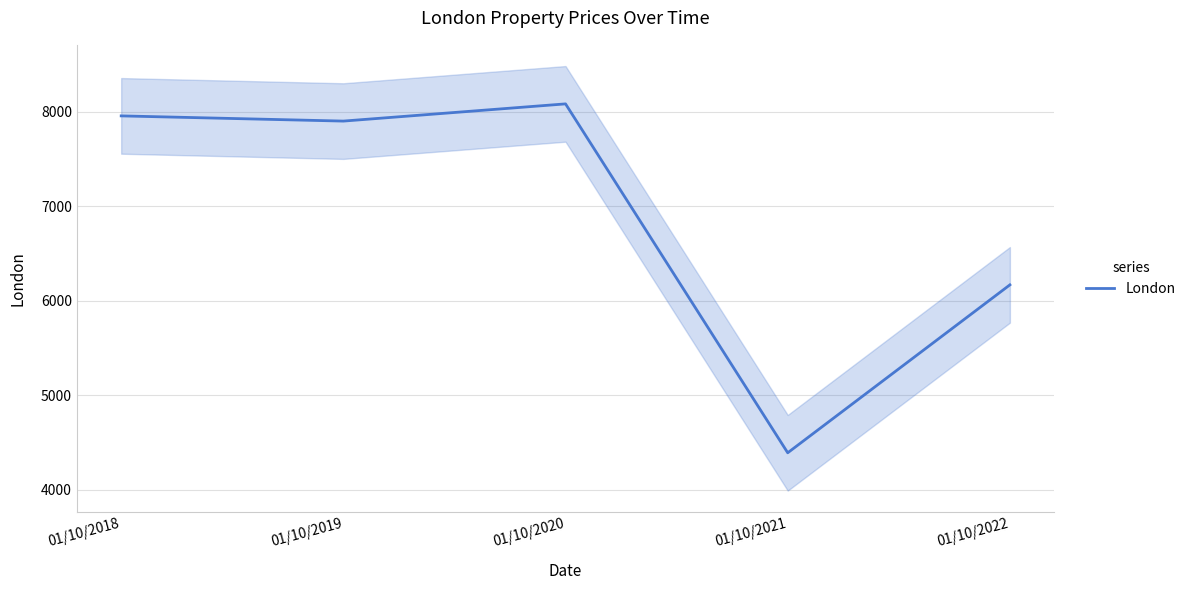

What is the sum of the values at 01/10/2021 and 01/10/2022?

10562